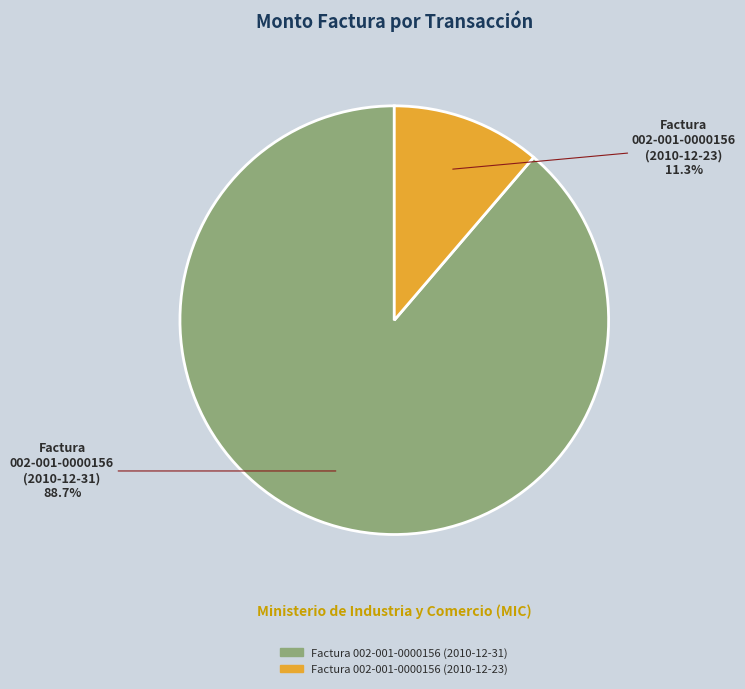

How many slices are in this pie chart?

2